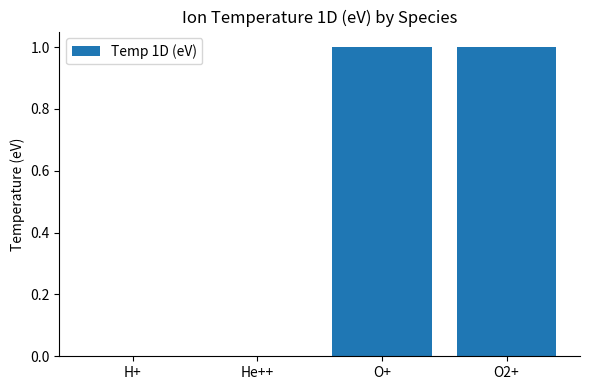

The chart shows a value of 1 at H+. True or false?

False